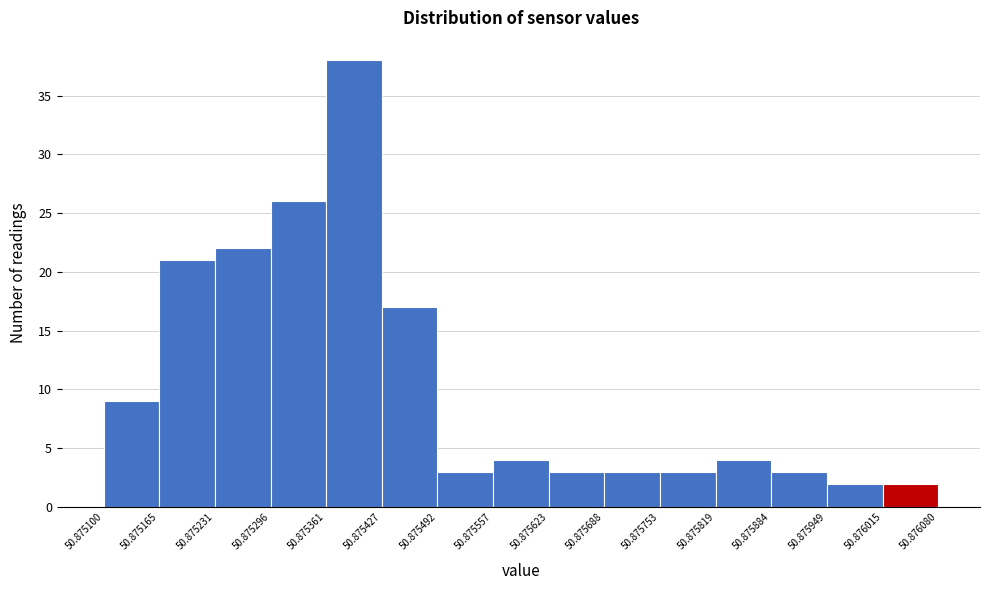

Reading left to right, transcribe this chart: for each bar, give the range it covers on the x-axis and its height. The values are not printed on the chart, so give them approximately, as read against the axis.

50.875100 to 50.875165: 9
50.875165 to 50.875231: 21
50.875231 to 50.875296: 22
50.875296 to 50.875361: 26
50.875361 to 50.875427: 38
50.875427 to 50.875492: 17
50.875492 to 50.875557: 3
50.875557 to 50.875623: 4
50.875623 to 50.875688: 3
50.875688 to 50.875753: 3
50.875753 to 50.875819: 3
50.875819 to 50.875884: 4
50.875884 to 50.875949: 3
50.875949 to 50.876015: 2
50.876015 to 50.876080: 2